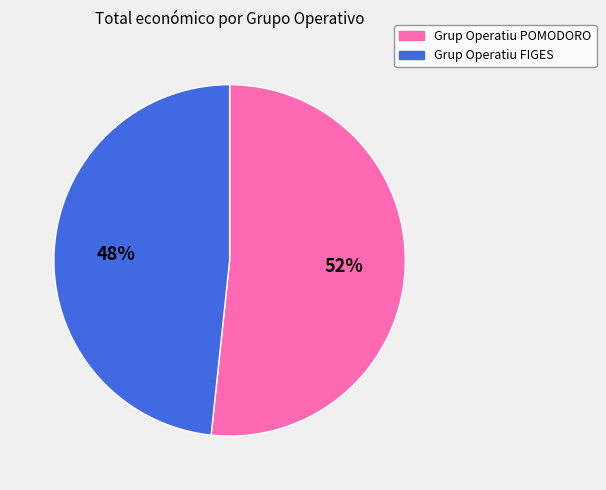

How many slices are in this pie chart?

2